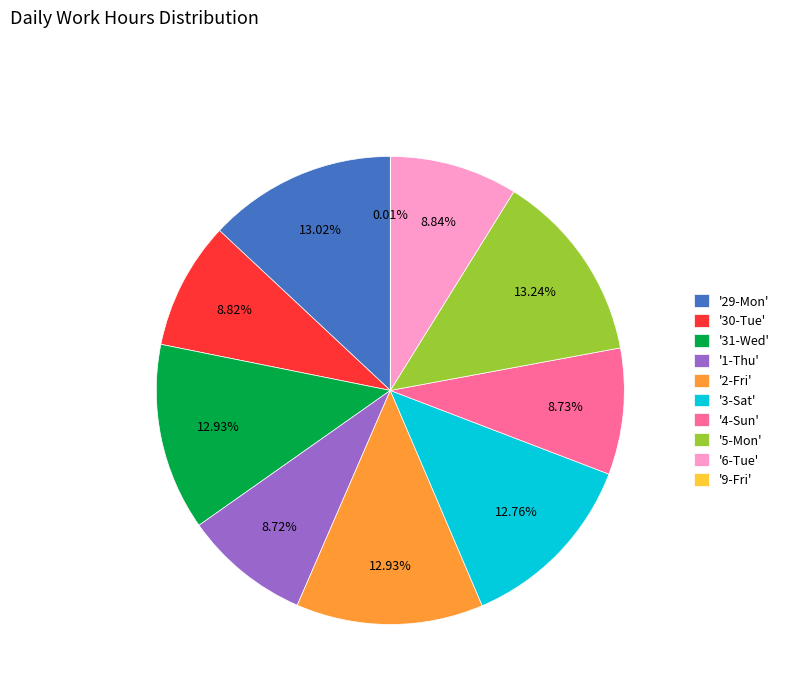

Is '29-Mon' the majority of the pie?

No